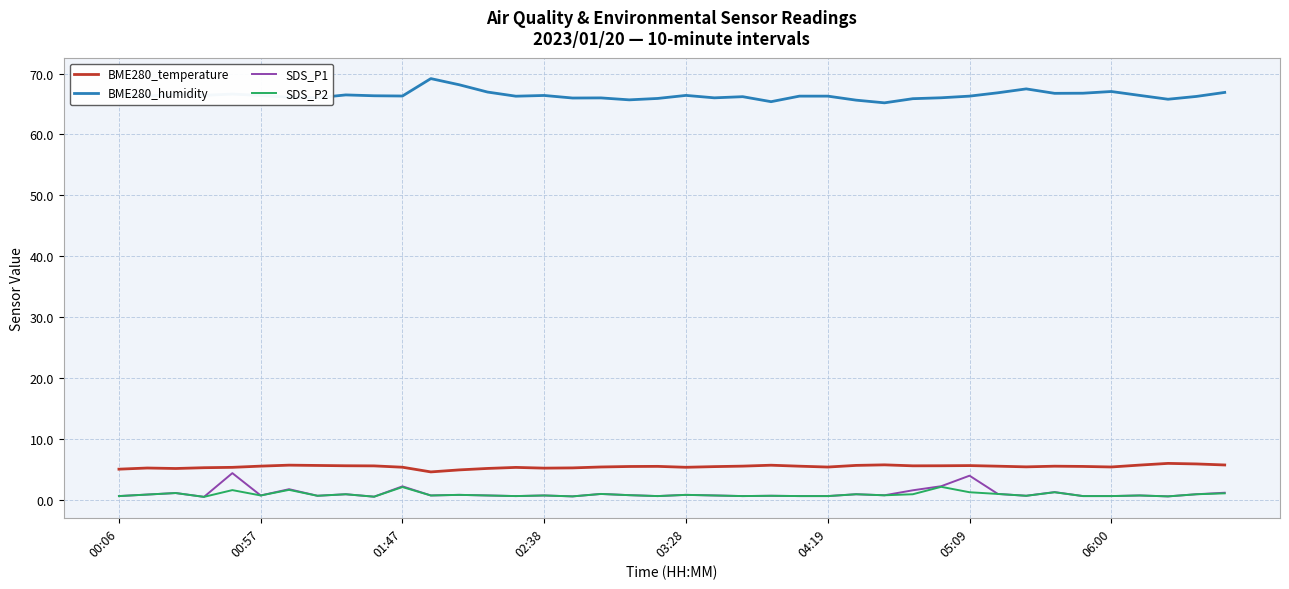

True or false: SDS_P1 and BME280_temperature cross at least once.

False